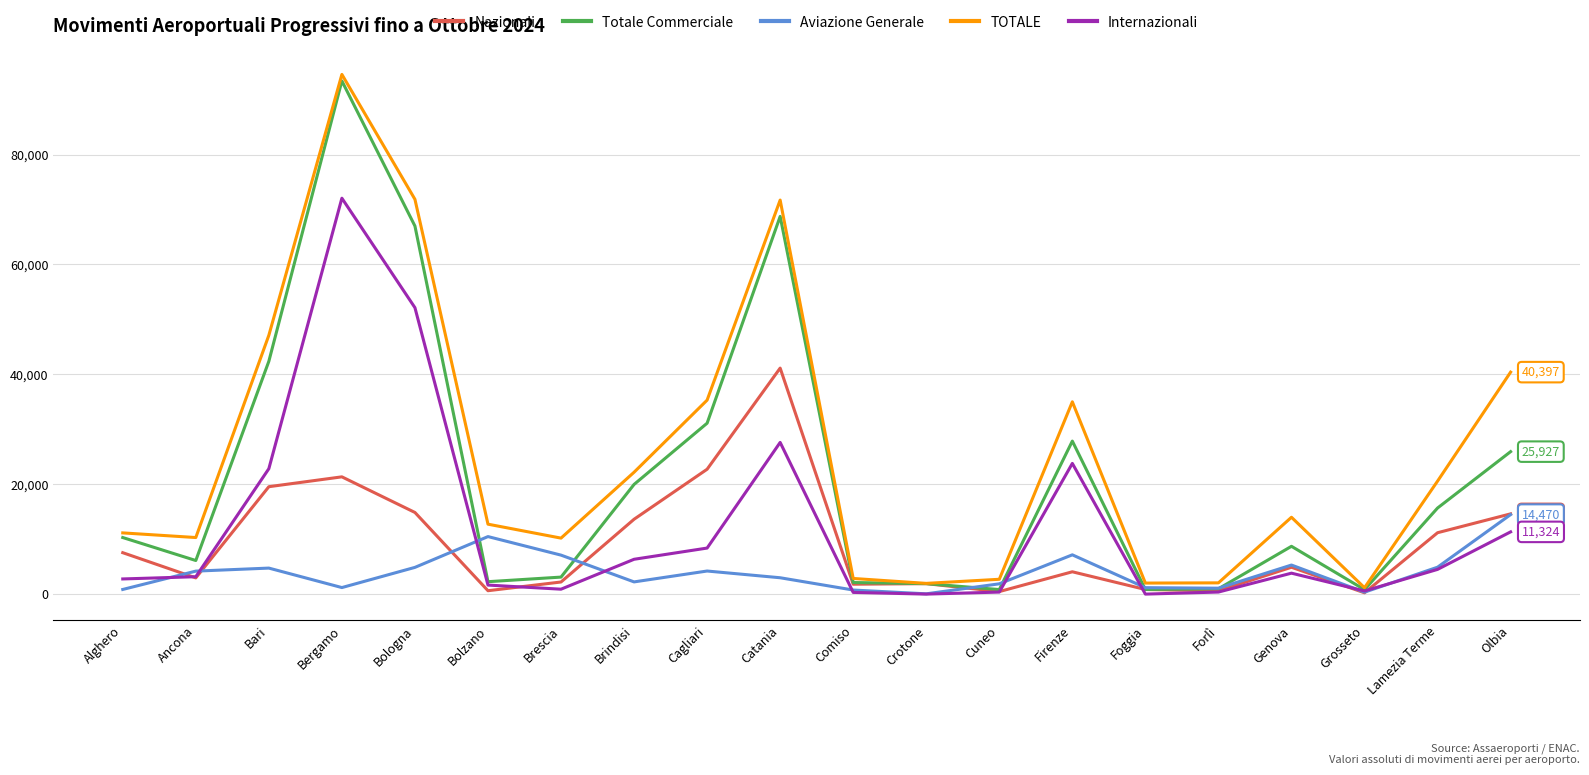

What is the difference between the Totale Commerciale values at Brescia and Ancona?

3018